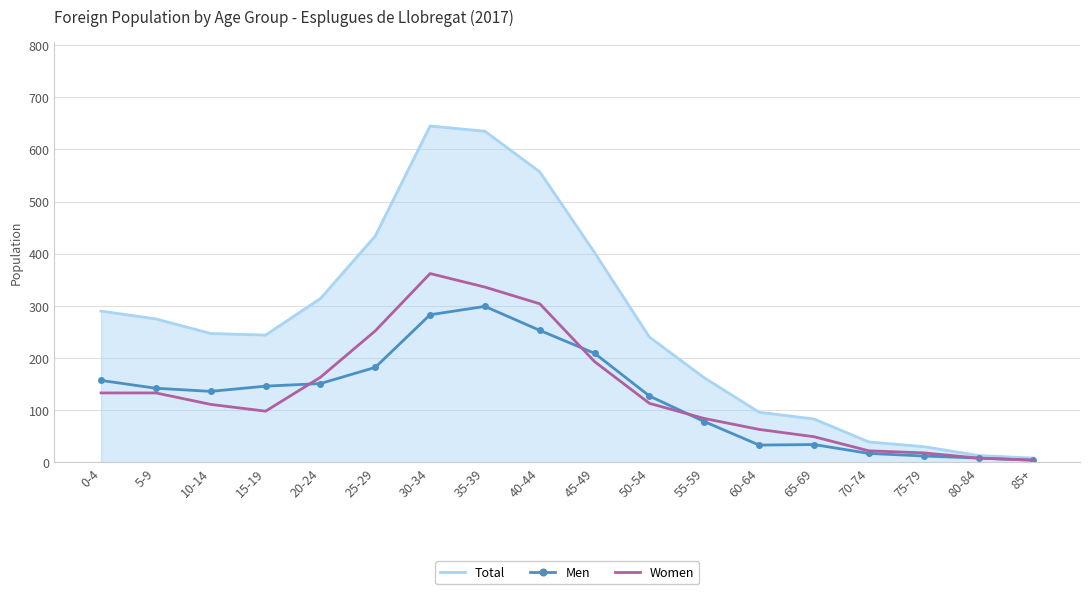

What is the sum of the Men values at 65-69 and 45-49?

243